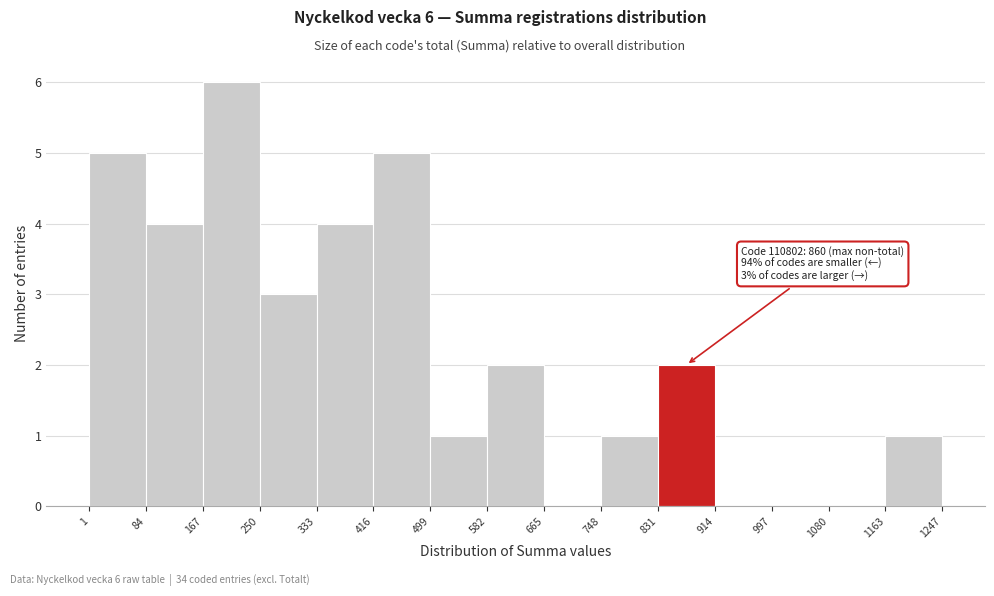

Over which range of the x-axis is the bar tallest?

167 to 250